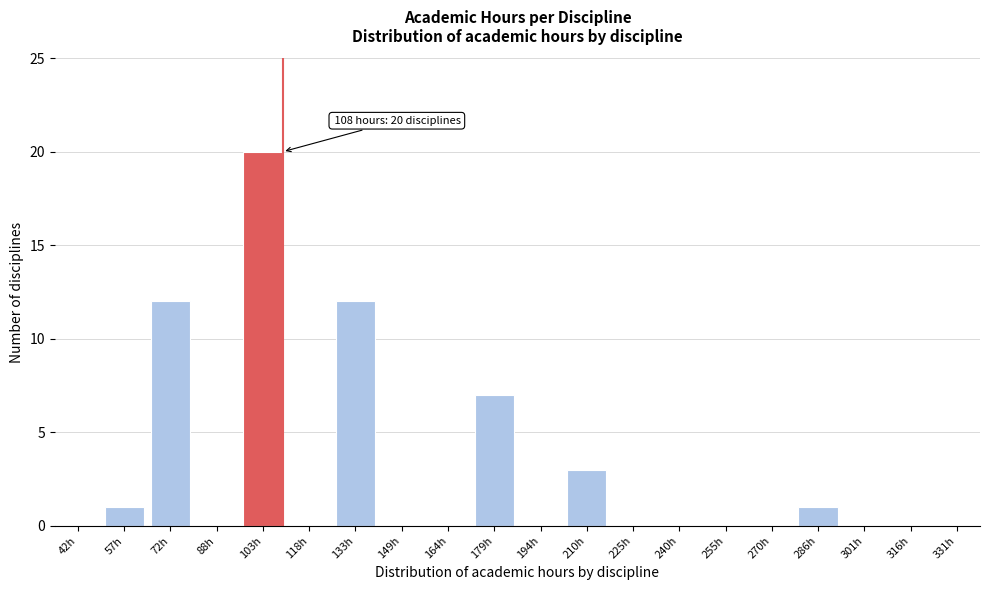

Reading left to right, extract all data points from this chart.

42h=0	57h=1	72h=12	88h=0	103h=20	118h=0	133h=12	149h=0	164h=0	179h=7	194h=0	210h=3	225h=0	240h=0	255h=0	270h=0	286h=1	301h=0	316h=0	331h=0